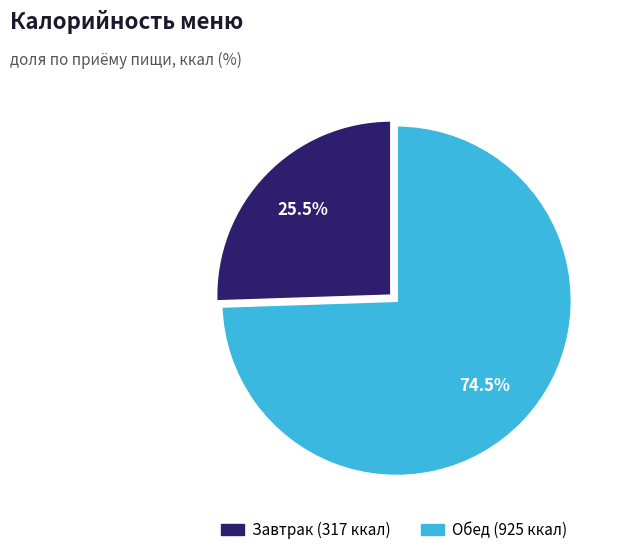

Count the number of slices in the pie.

2